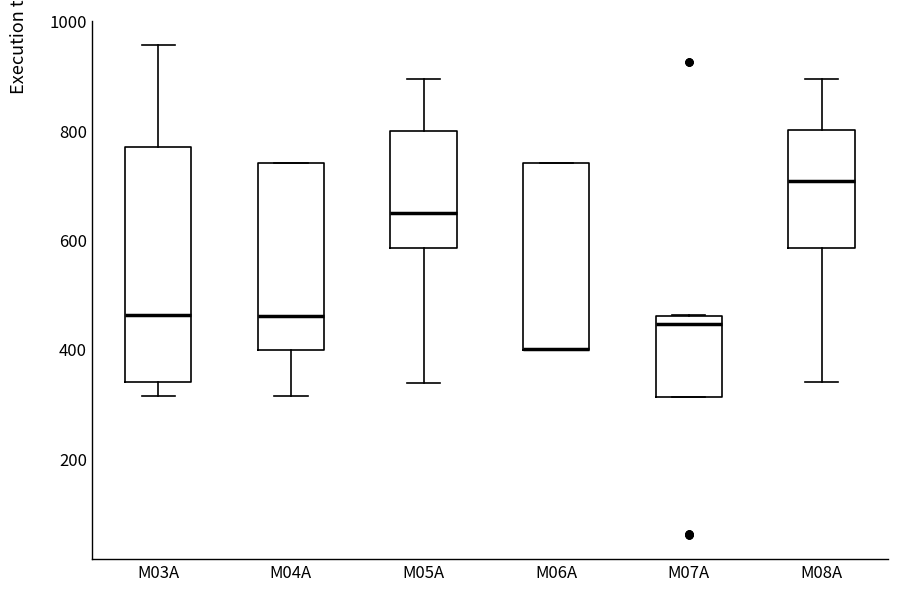

Where is the lower edge of the box for M06A on the y-axis? The values are not printed on the chart, so give them approximately, as read against the axis.

400